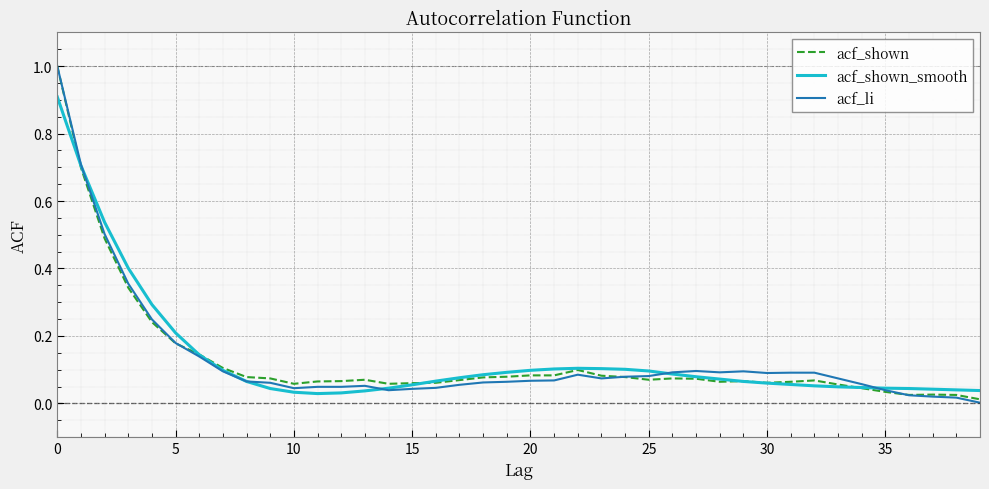

What are all the series names shown in the legend?

acf_shown, acf_shown_smooth, acf_li